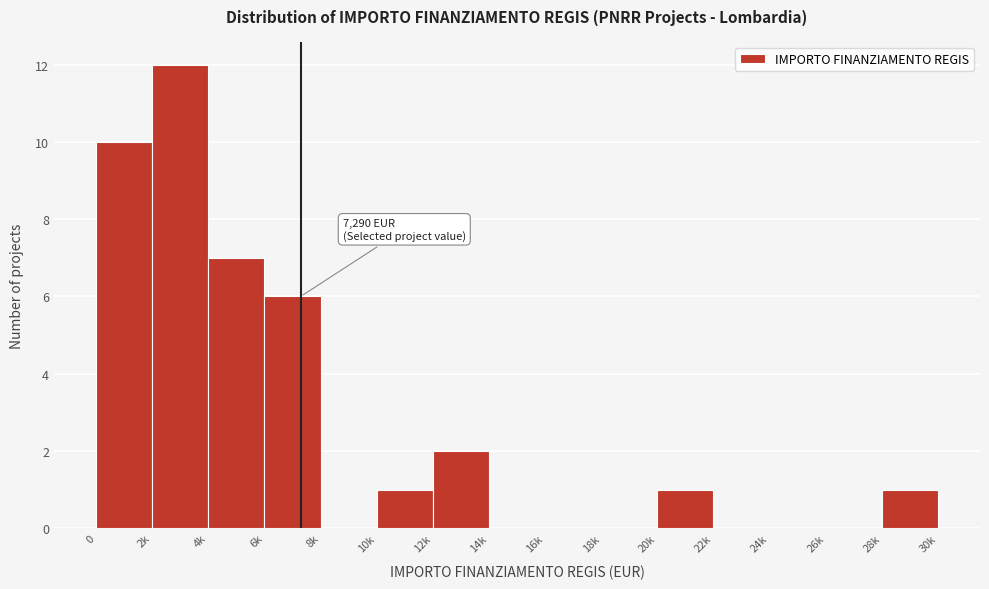

Reading right to left, transcribe all the data shown in this chart.

28k=1	26k=0	24k=0	22k=0	20k=1	18k=0	16k=0	14k=0	12k=2	10k=1	8k=0	6k=6	4k=7	2k=12	0=10